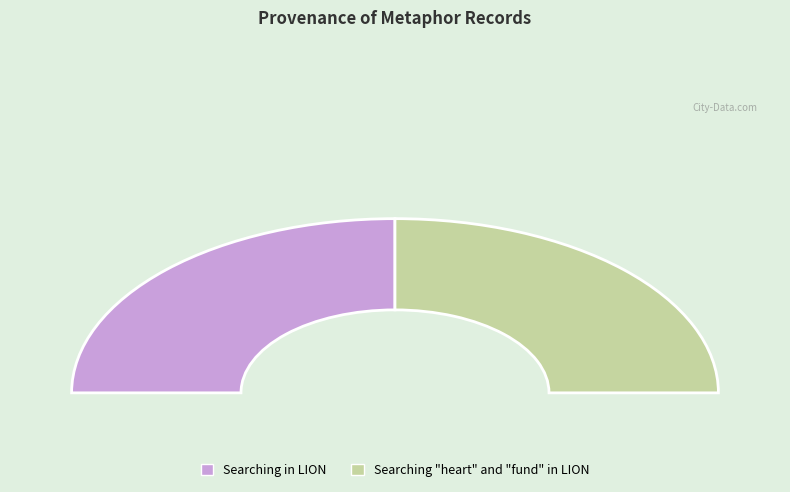

How many slices are in this pie chart?

2